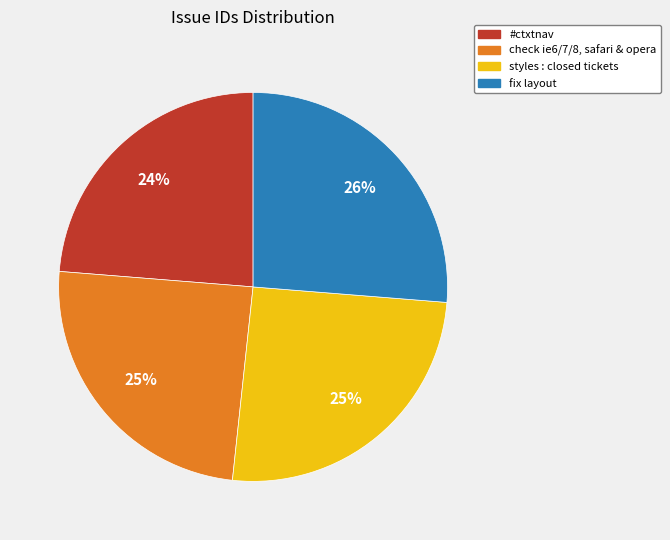

To the nearest percent, what is the average slice percentage?

25%